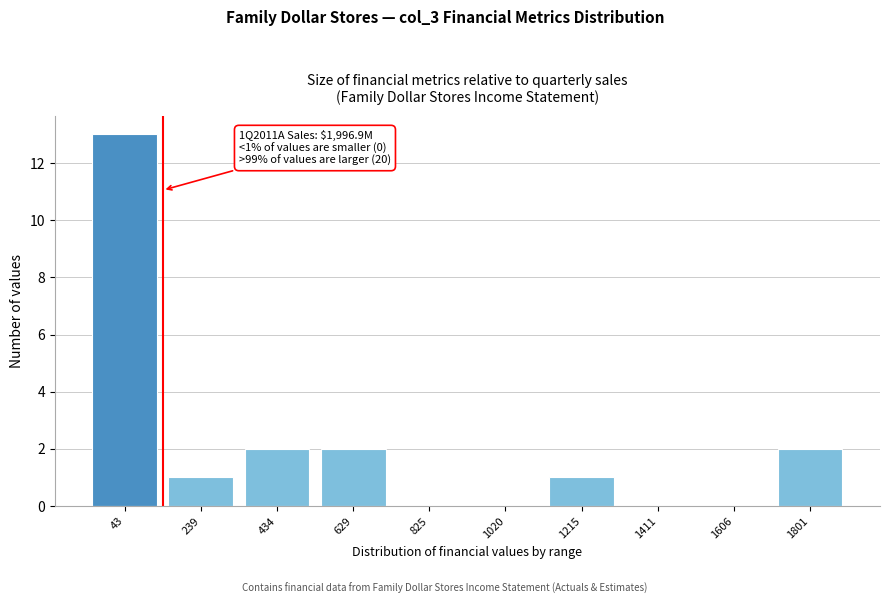

Reading left to right, what are all the values shown in this chart?

43=13	239=1	434=2	629=2	825=0	1020=0	1215=1	1411=0	1606=0	1801=2